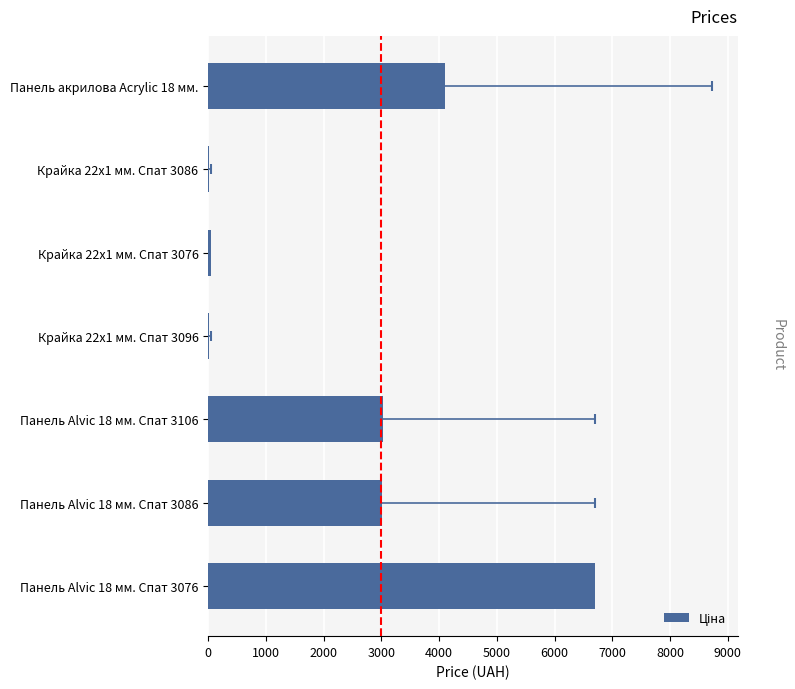

Which label corresponds to the largest value in the chart?

Панель Alvic 18 мм. Спат 3076